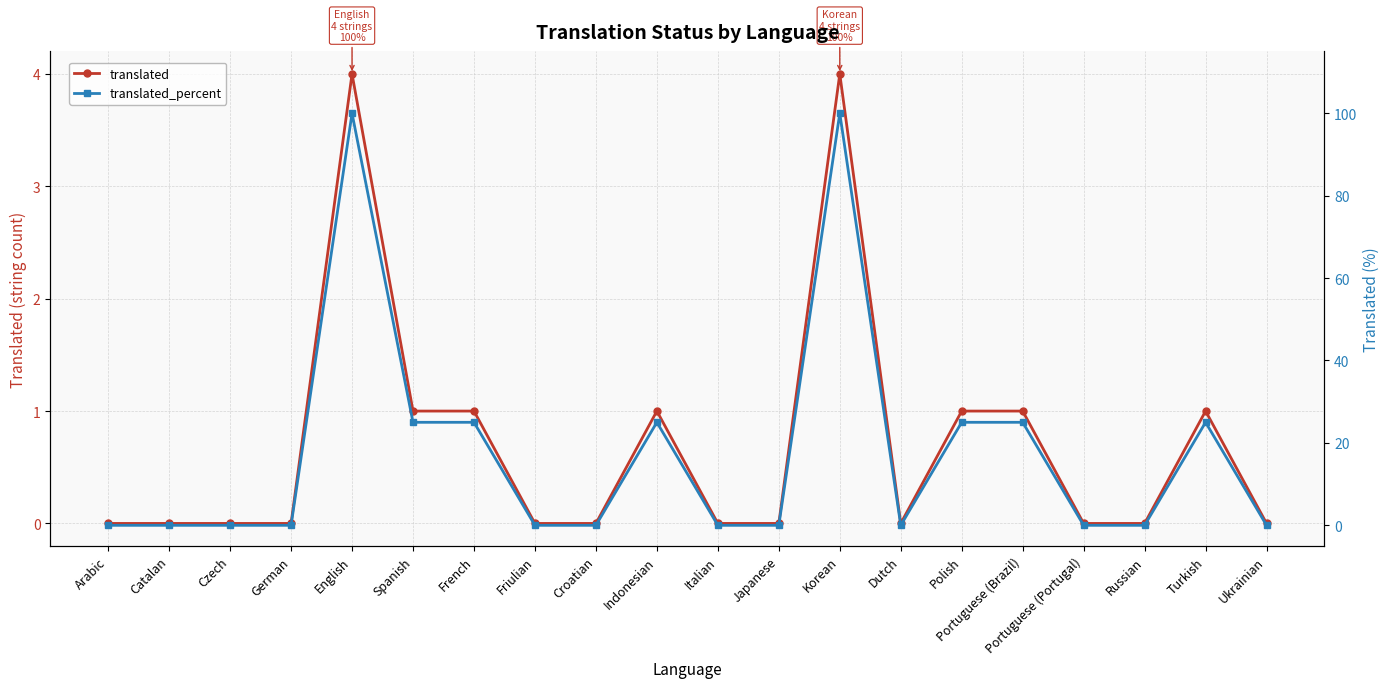

How many lines are shown in the chart?

2